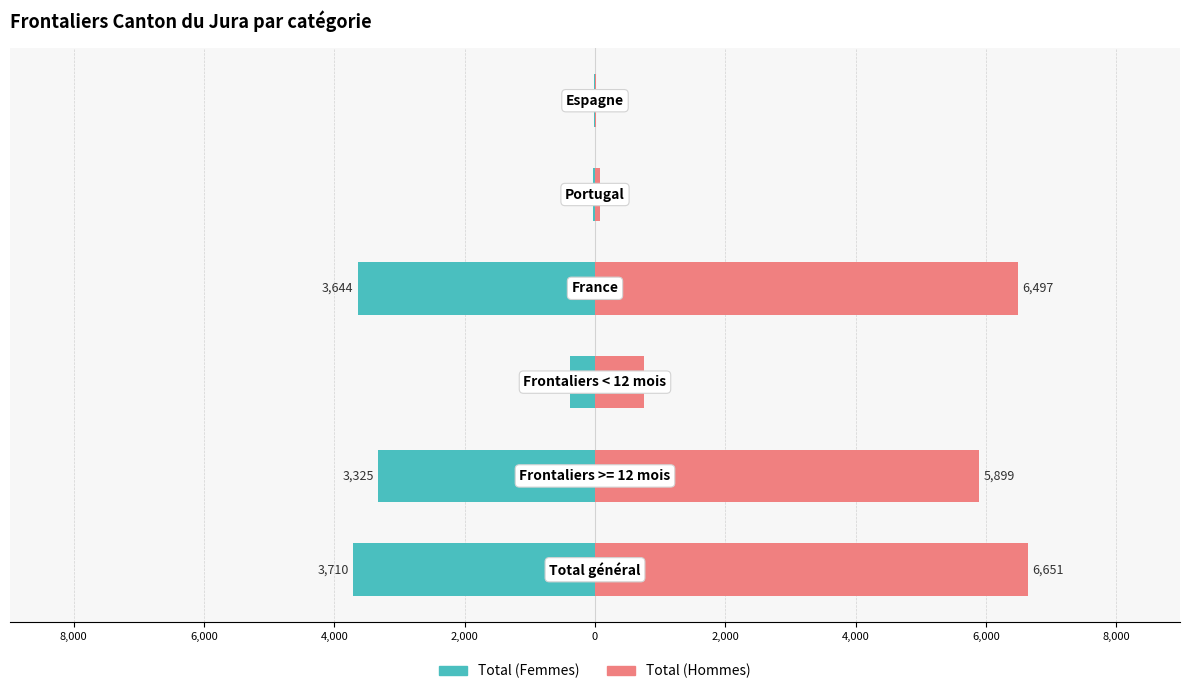

What is the difference between the maximum and second lowest values in the Total (Hommes) series?

6572